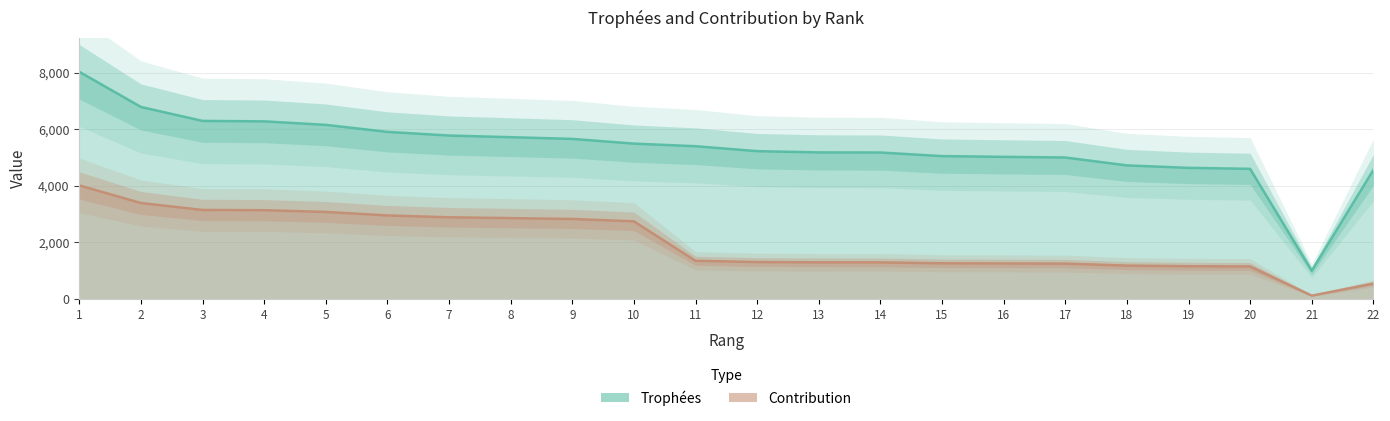

At which label does Trophées first exceed 5400?

1